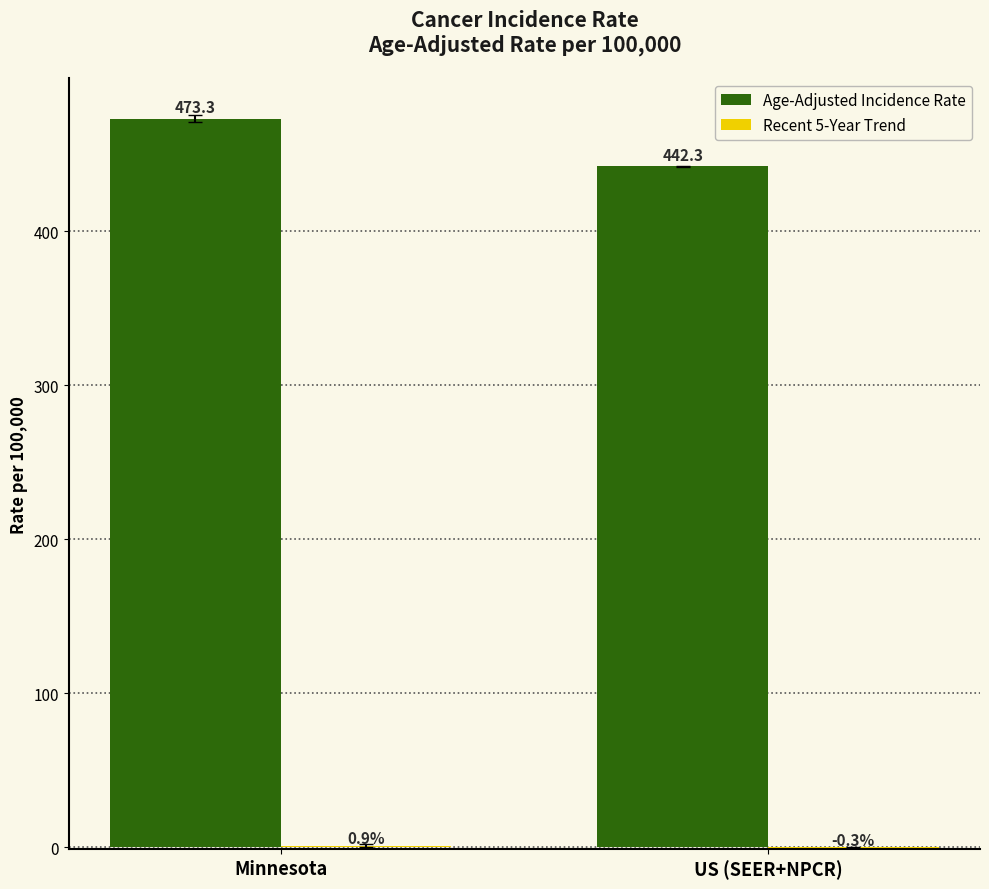

Is it true that Age-Adjusted Incidence Rate equals 442.3 at US (SEER+NPCR)?

True